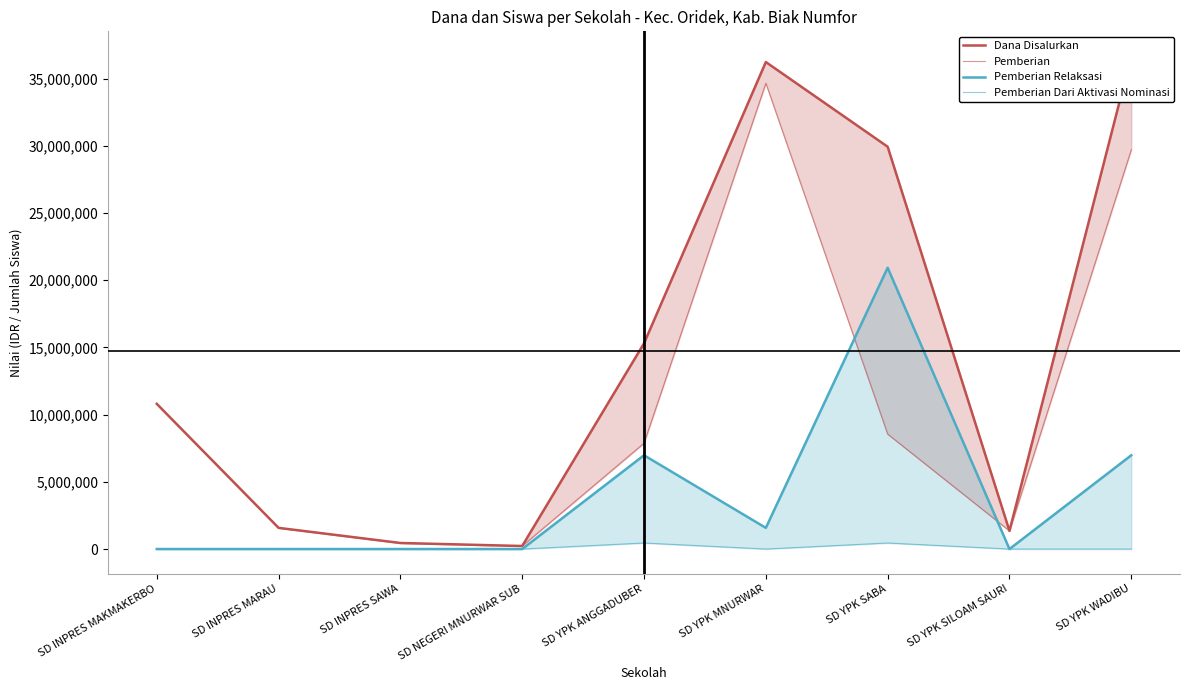

What is the label of the 1st point from the left?

SD INPRES MAKMAKERBO